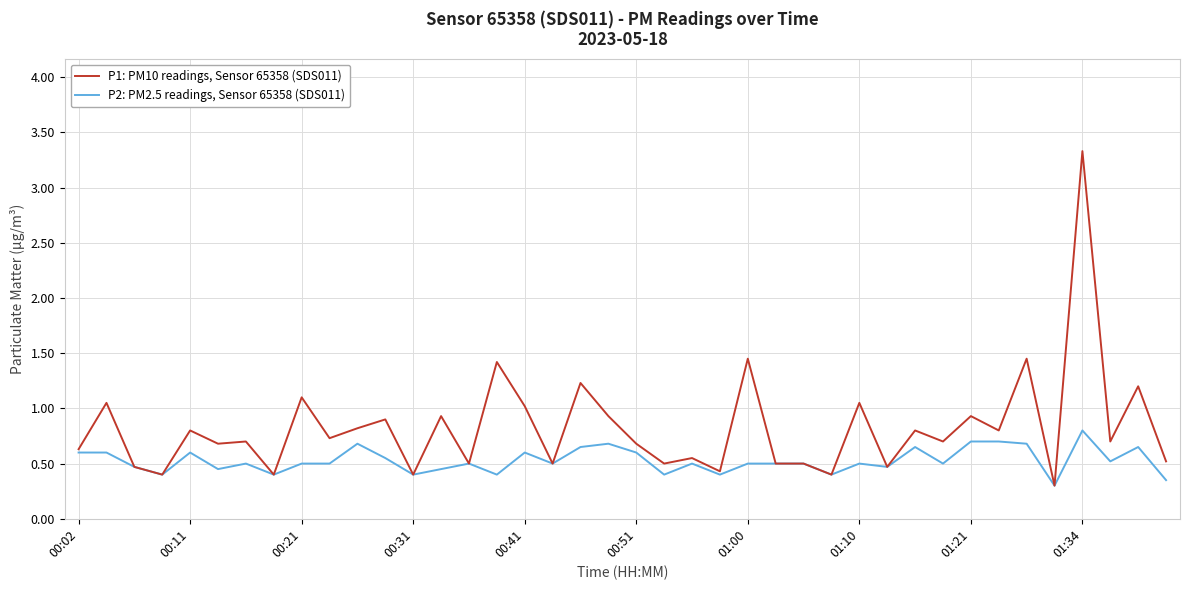

What is the maximum value shown in the chart?

3.3